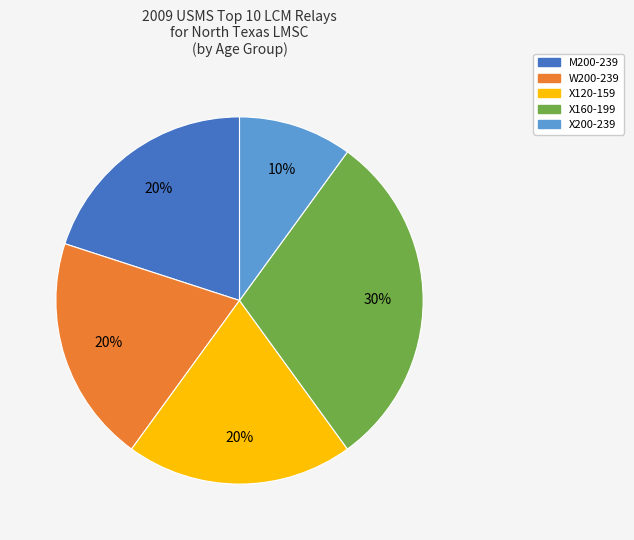

To the nearest percent, what is the combined percentage of M200-239 and X160-199?

50%